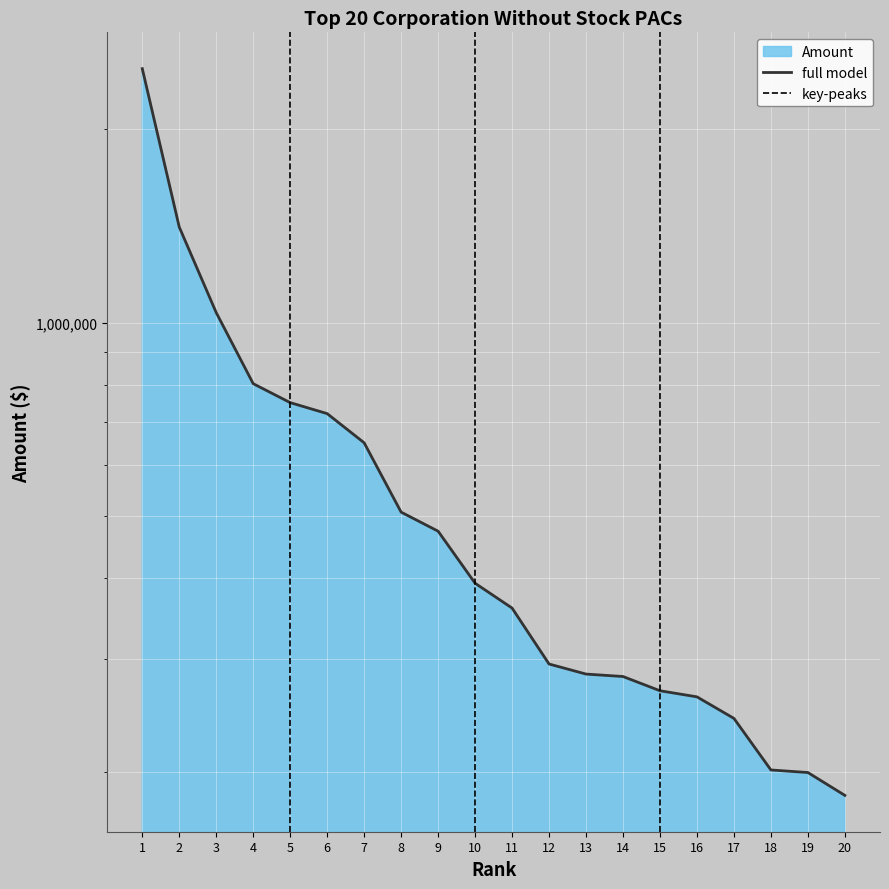

Is it true that the value at 12 is 518749.4?

False